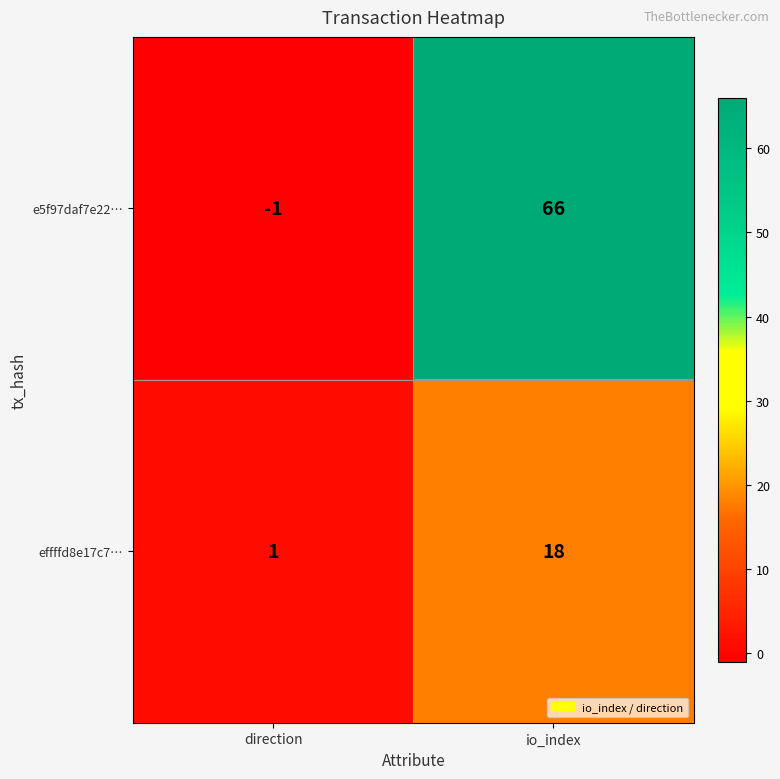

Which series has the largest total across all categories?

e5f97daf7e22…